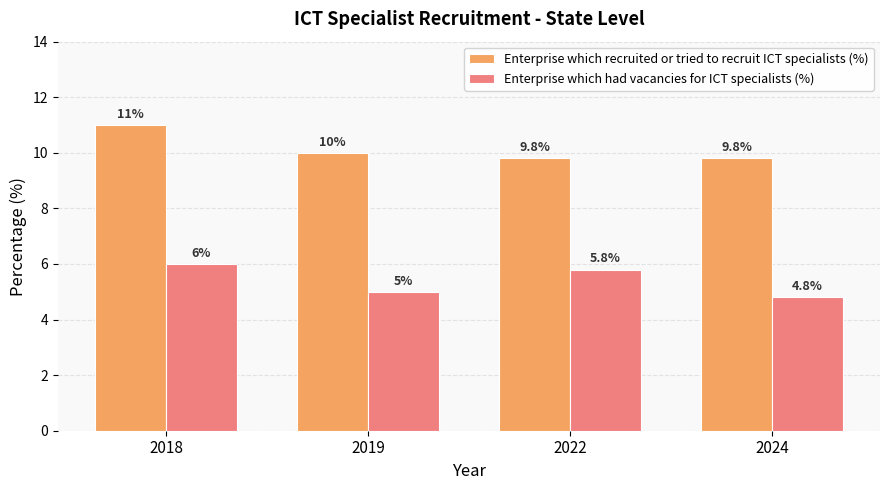

Rank the series at 2022 from lowest to highest value.

Enterprise which had vacancies for ICT specialists (%), Enterprise which recruited or tried to recruit ICT specialists (%)